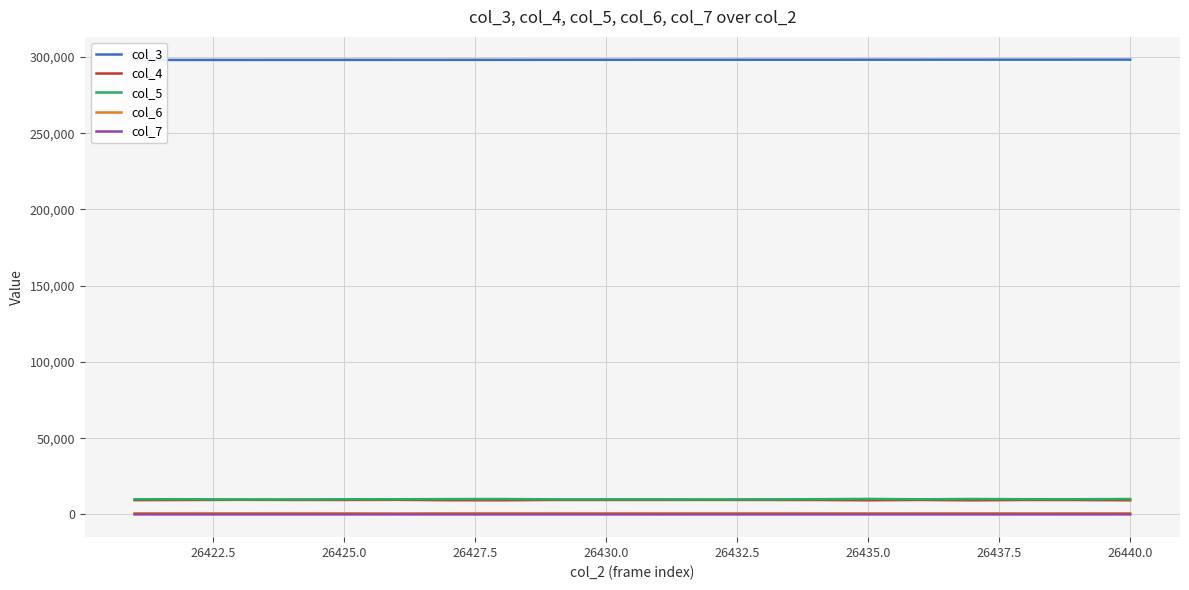

True or false: col_5 and col_6 cross at least once.

False